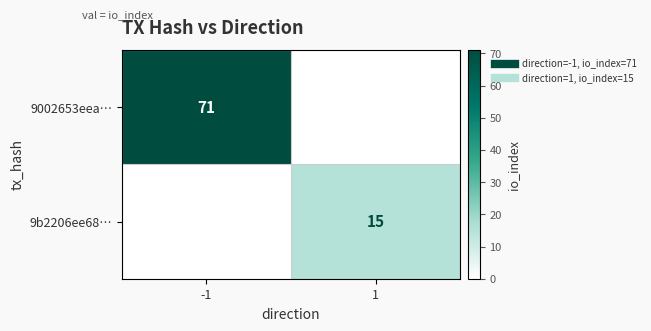

What is the difference between the 9b2206ee68… values at 1 and -1?

15